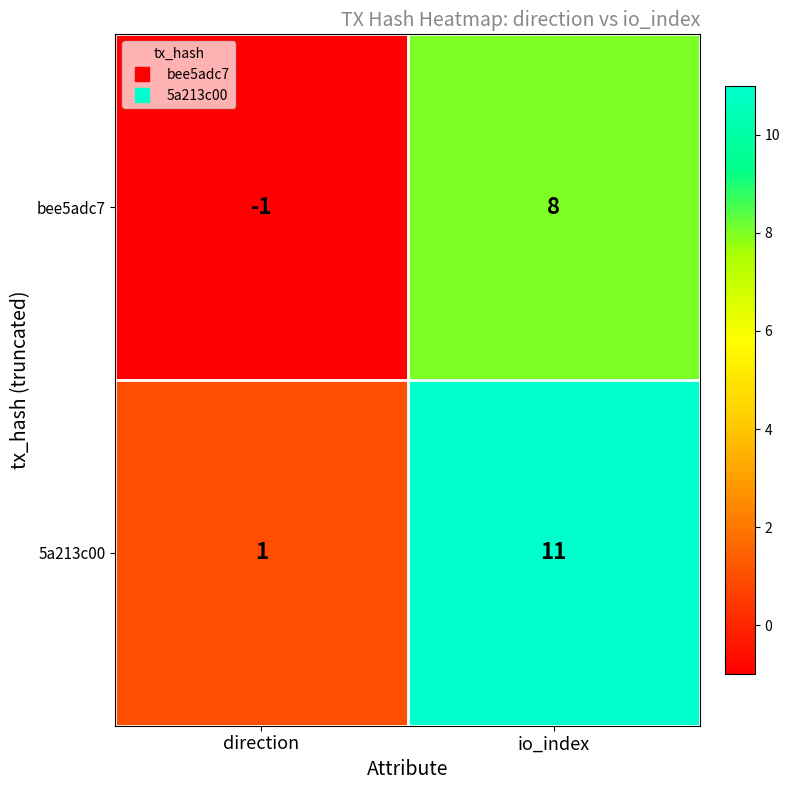

What is the total value across all series at io_index?

19